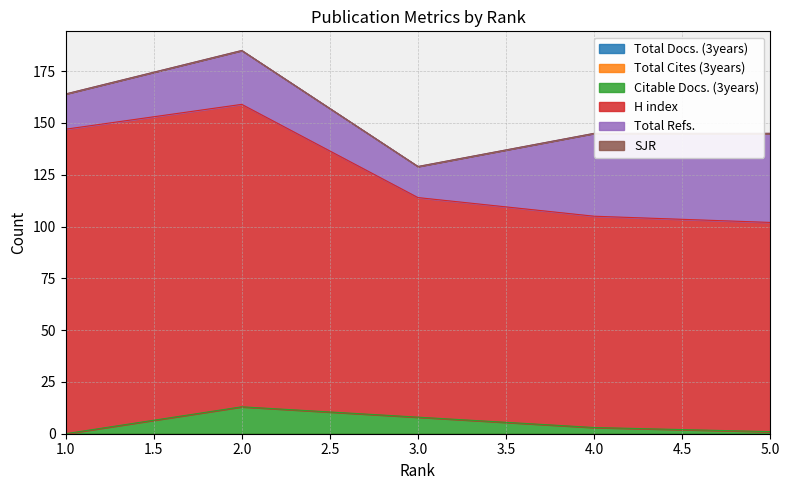

Which series changed the most between 2 and 4?

H index